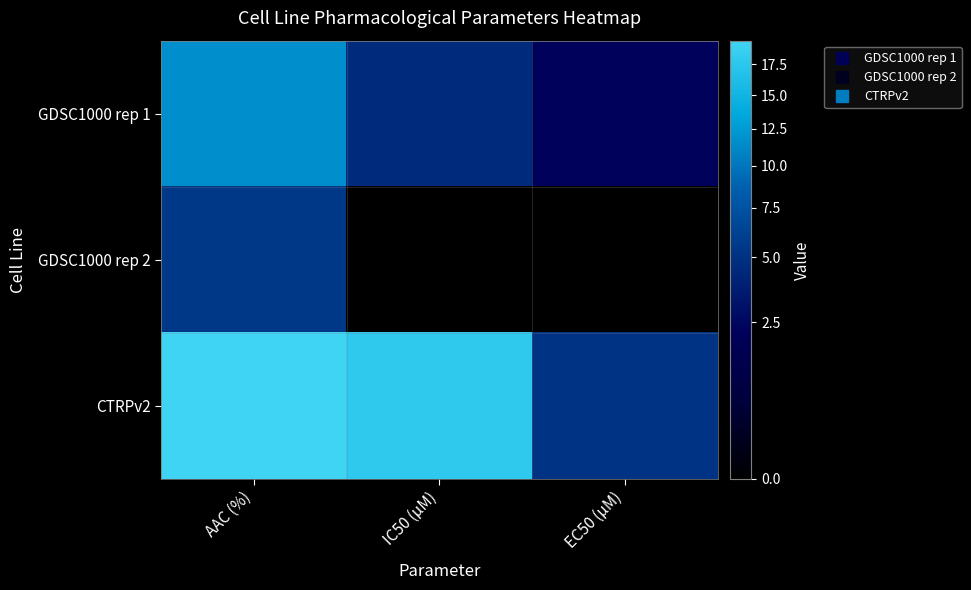

Reading left to right, transcribe all the data shown in this chart.

GDSC1000 rep 1: AAC (%)=11.6	IC50 (µM)=4.6	EC50 (µM)=2.2
GDSC1000 rep 2: AAC (%)=5.4	IC50 (µM)=0.0	EC50 (µM)=0.0
CTRPv2: AAC (%)=19.6	IC50 (µM)=17.9	EC50 (µM)=5.2